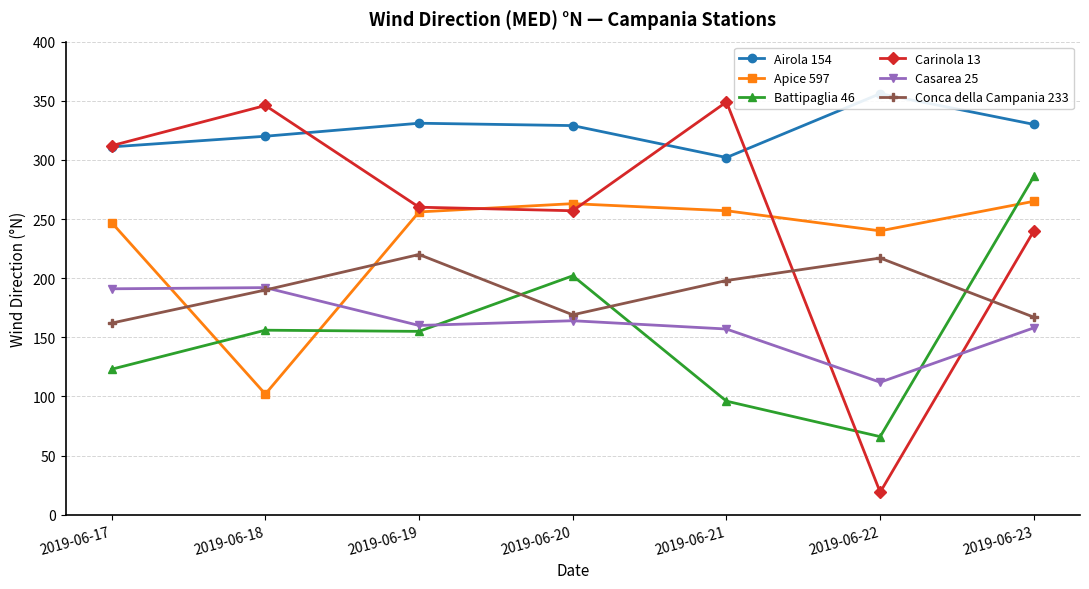

What is the maximum value for Battipaglia 46?

286